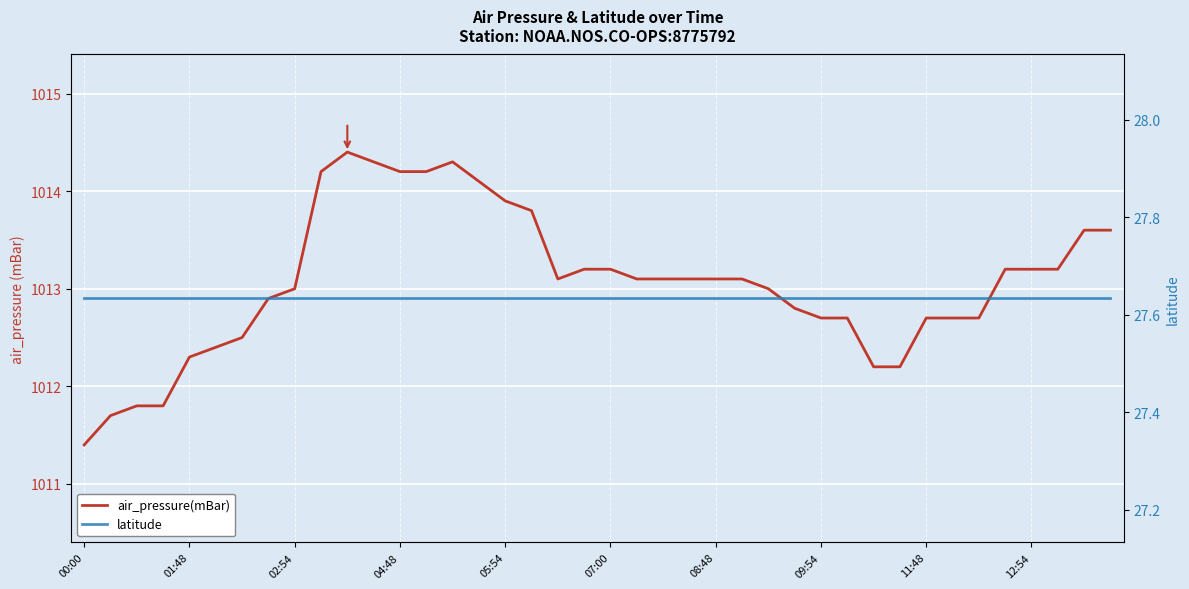

Which series changed the most between 12:54 and 14?

air_pressure(mBar)